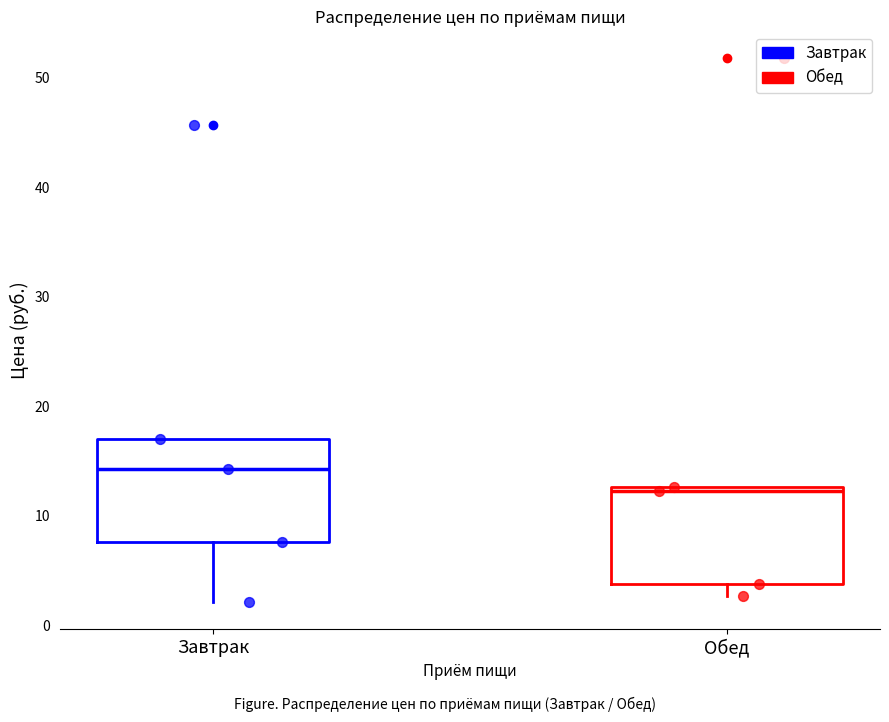

Reading left to right, transcribe this box plot: for each box, give where its median line is, the range the box spans, and where its two whiskers end, as read against the y-axis. The values are not printed on the chart, so give them approximately, as read against the axis.

Завтрак: median 14, box 8 to 17, whiskers 2 to 17
Обед: median 12, box 4 to 13, whiskers 3 to 13